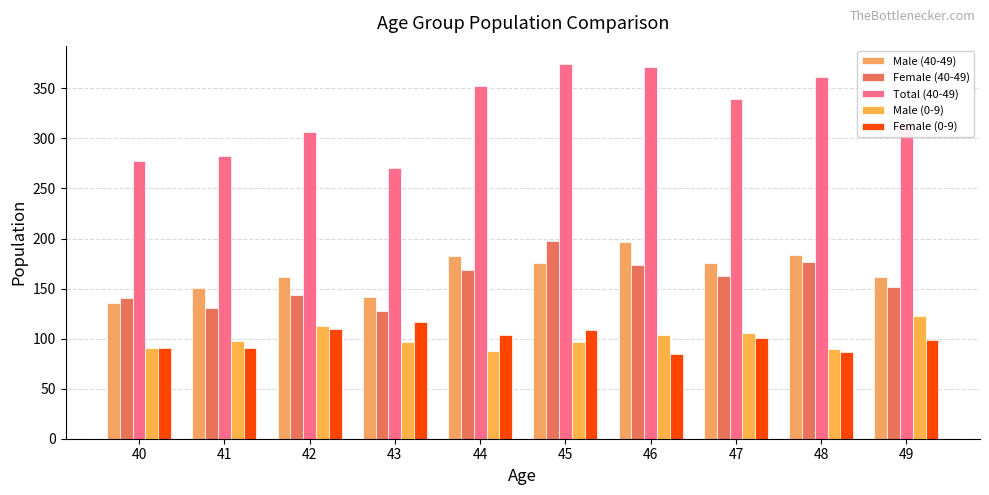

What is the sum of the Total (40-49) values at 41 and 47?

621